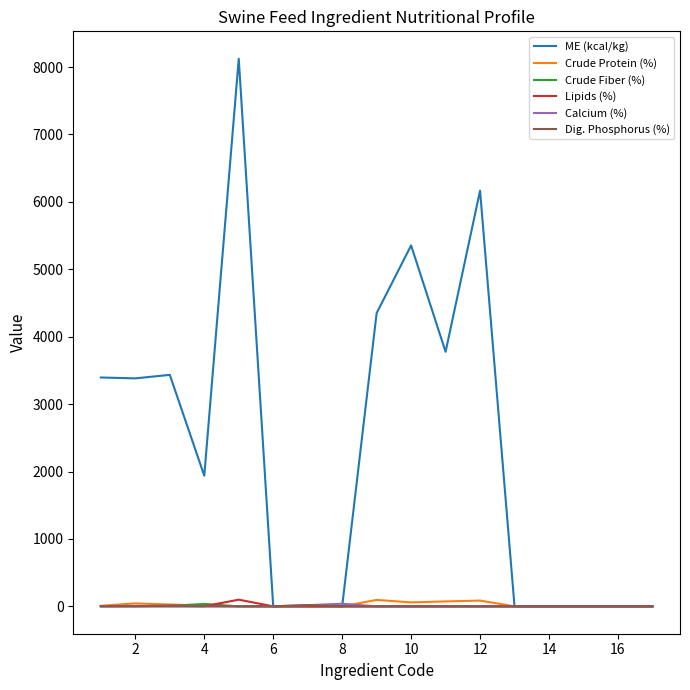

Which series has the widest spread of values?

ME (kcal/kg)